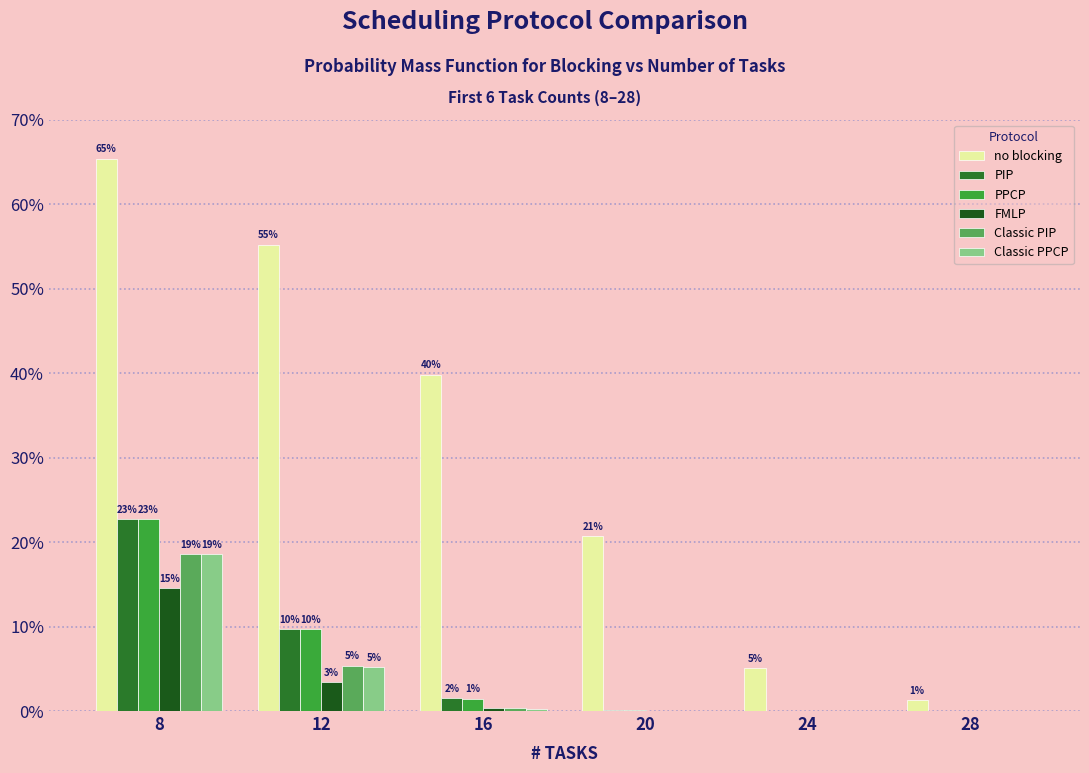

Are the bars grouped side by side (vs. stacked)?

Yes